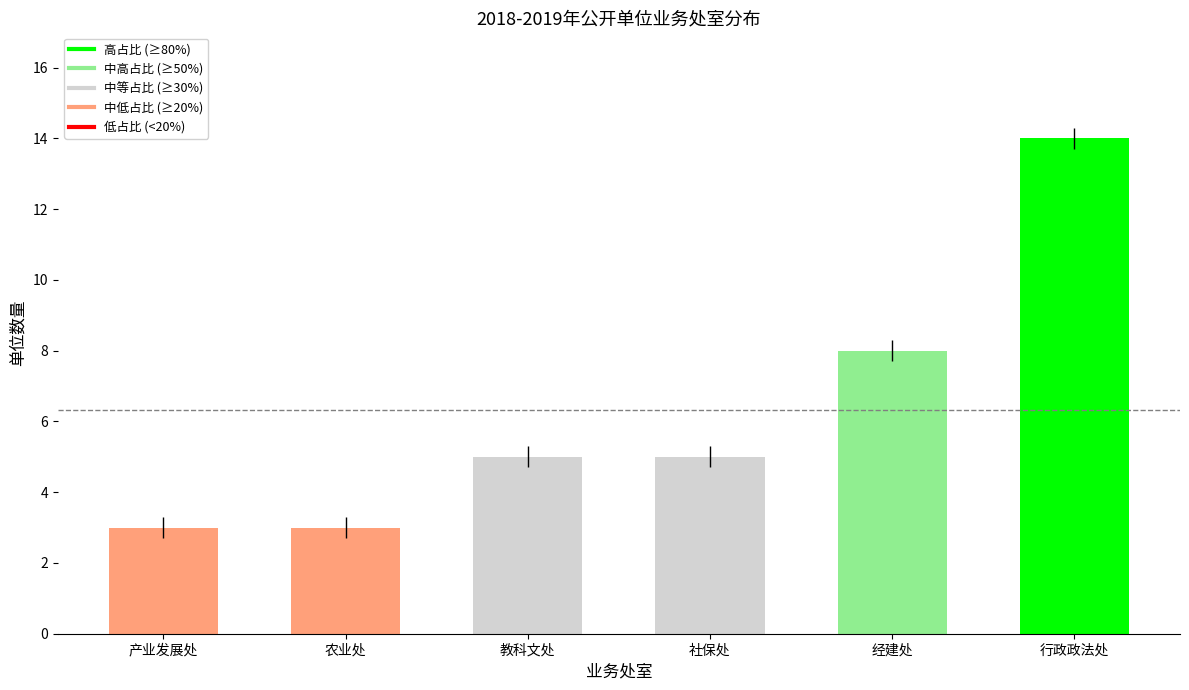

How many series are shown in this chart?

1